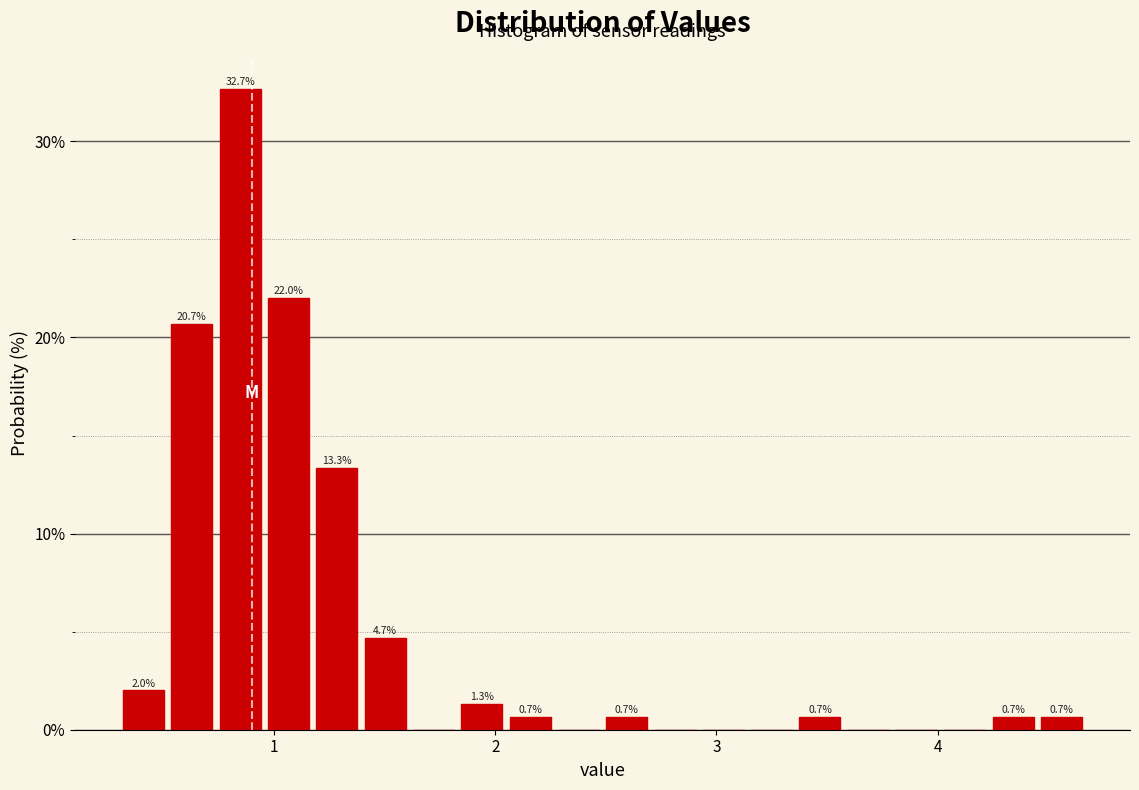

Read against the x-axis, roughly where is the centre of the tallest bar?

0.8